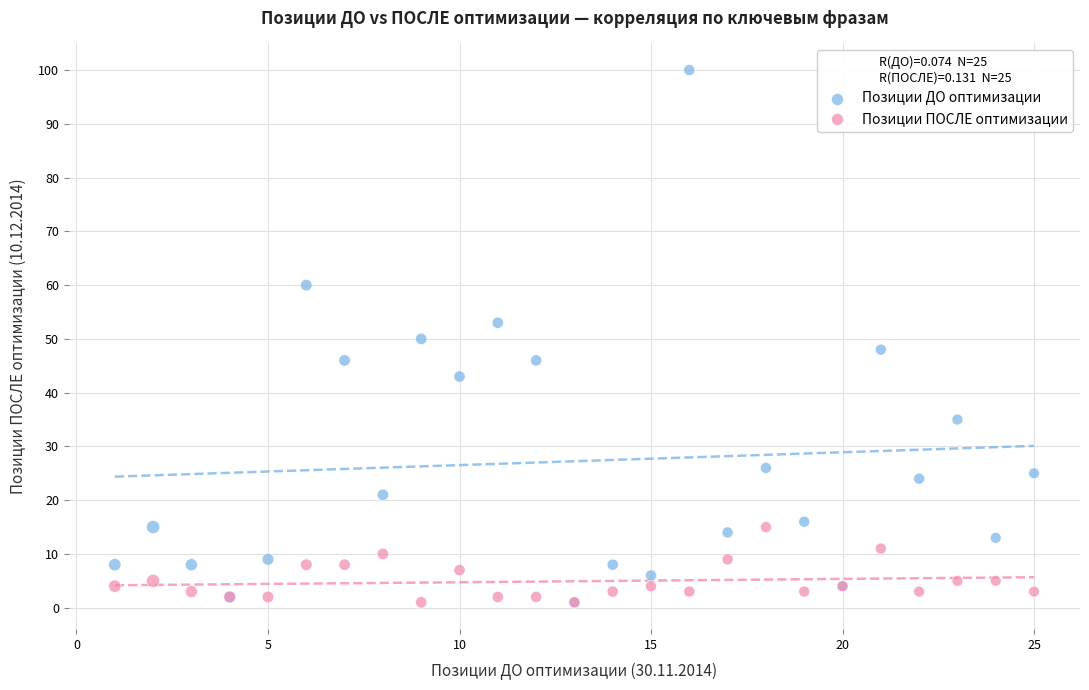

What are all the series names shown in the legend?

Позиции ДО оптимизации, Позиции ПОСЛЕ оптимизации